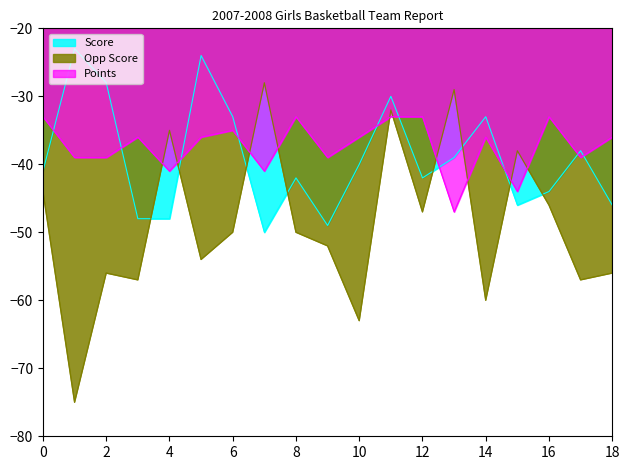

What is the approximate value of Score at 6, to the nearest 5?

-35